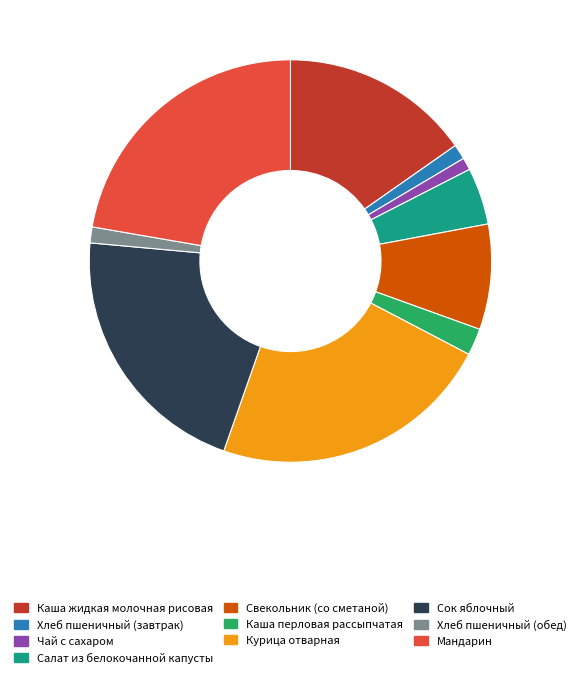

Is it true that Чай с сахаром is 8% of the pie?

False